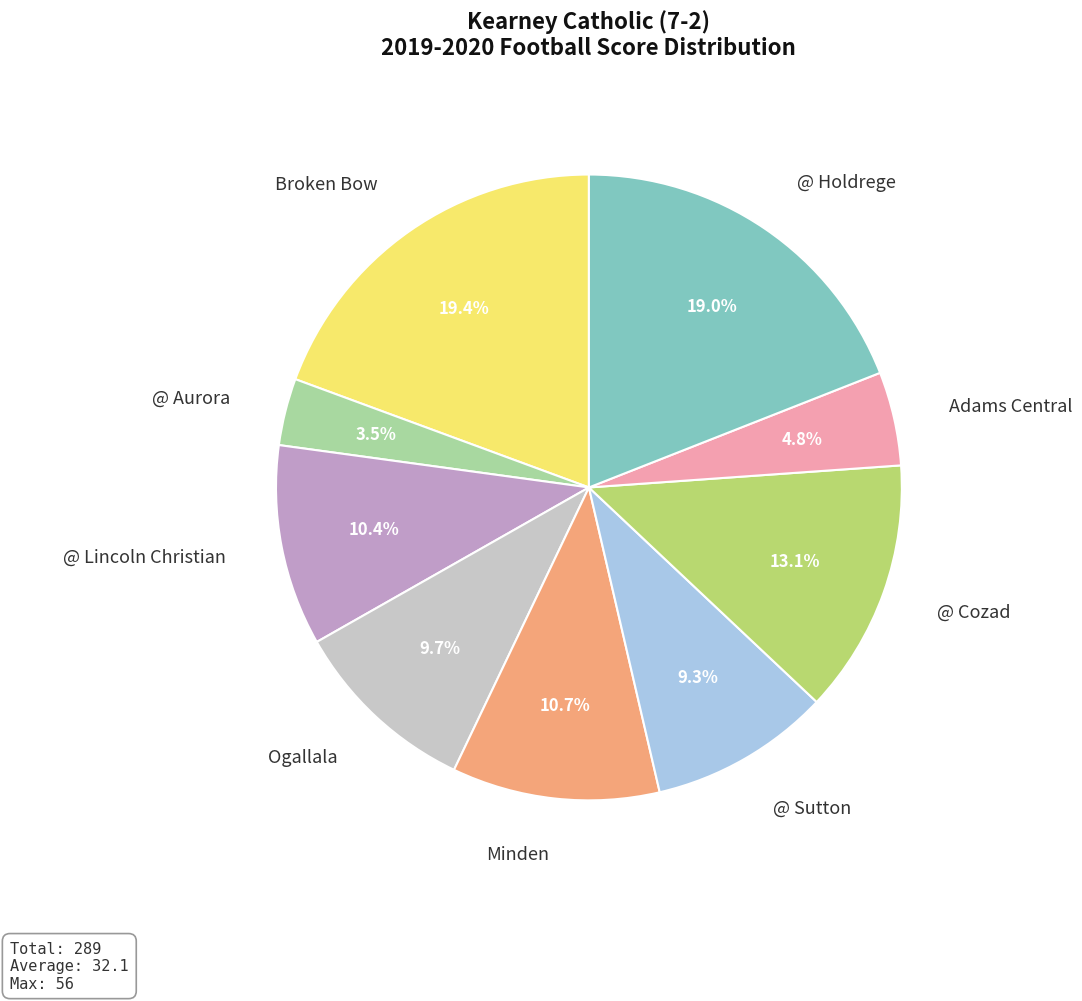

How many slices are in this pie chart?

9